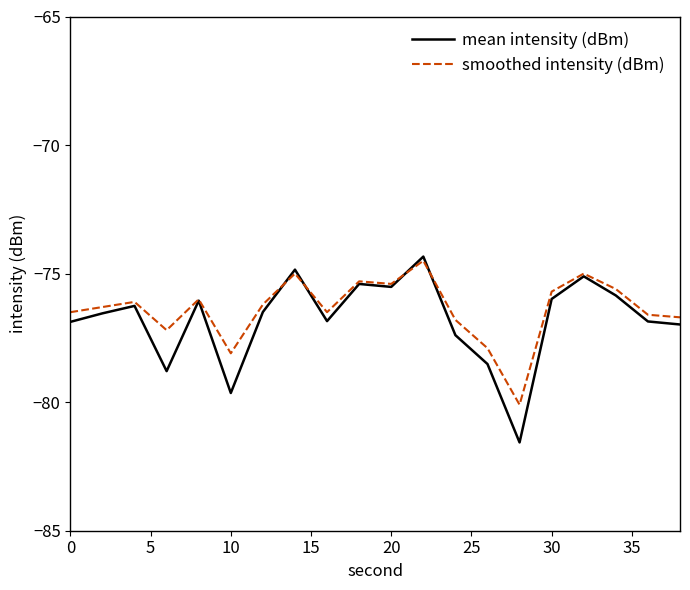

Which series has the widest spread of values?

mean intensity (dBm)